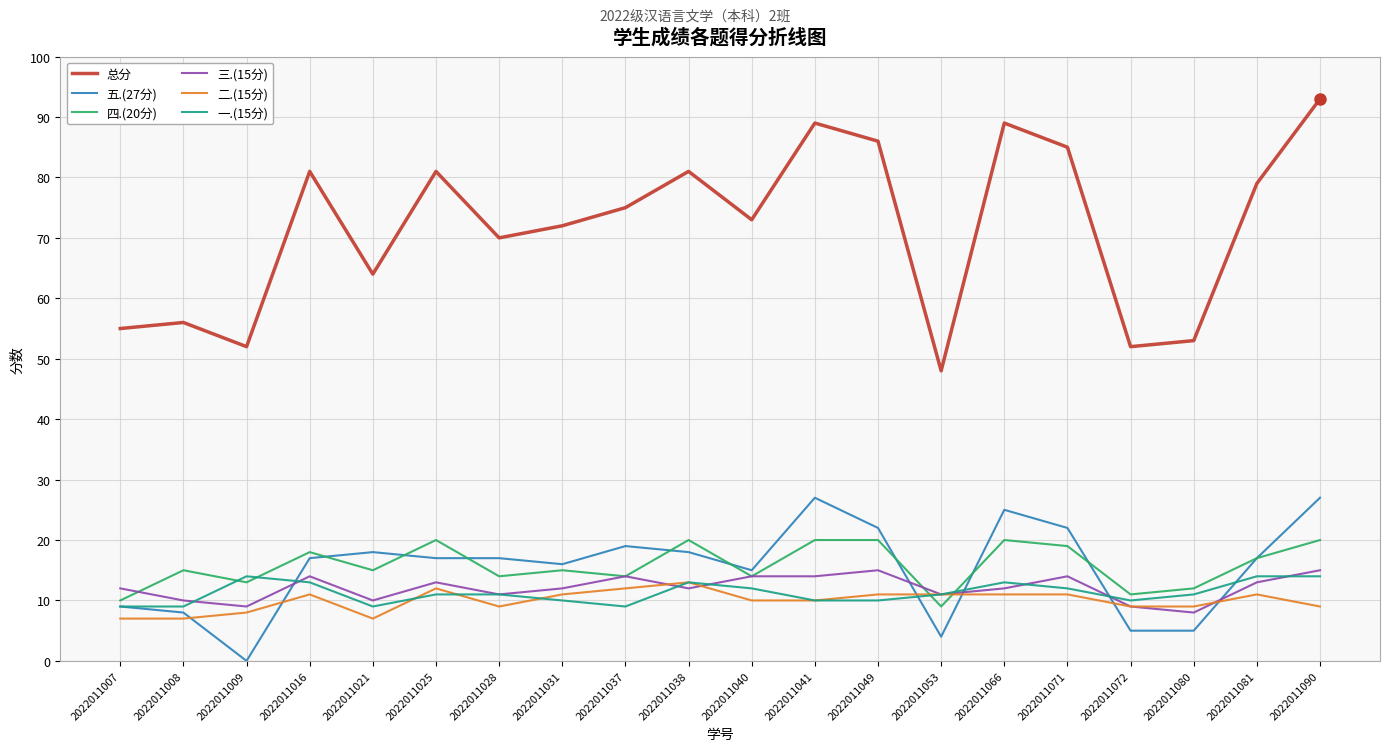

True or false: 三.(15分) has a value of 14 at 2022011071.

True